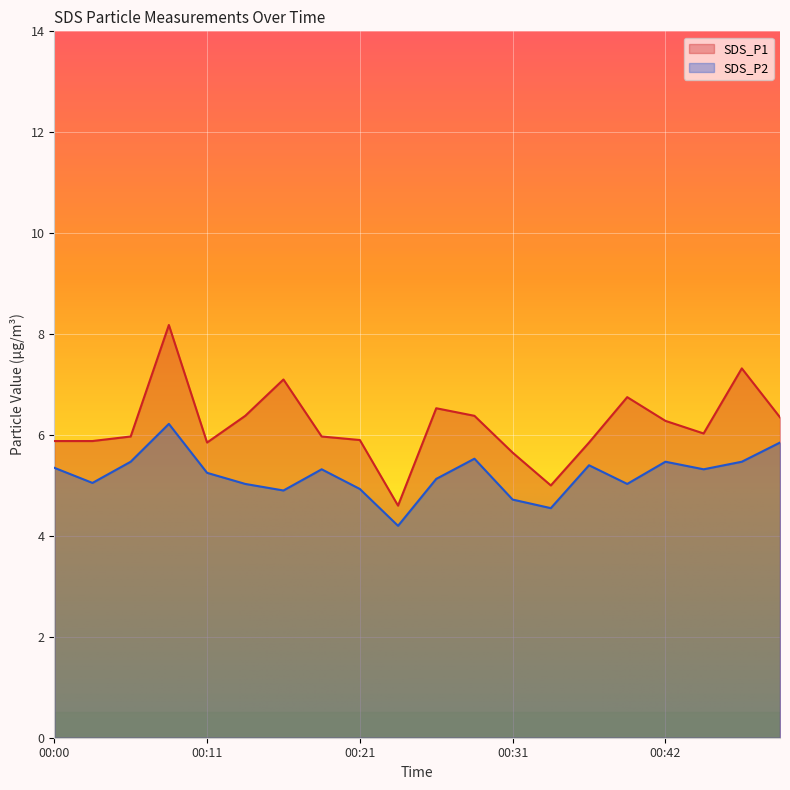

Where is SDS_P2 nearest to the value 5?

00:13